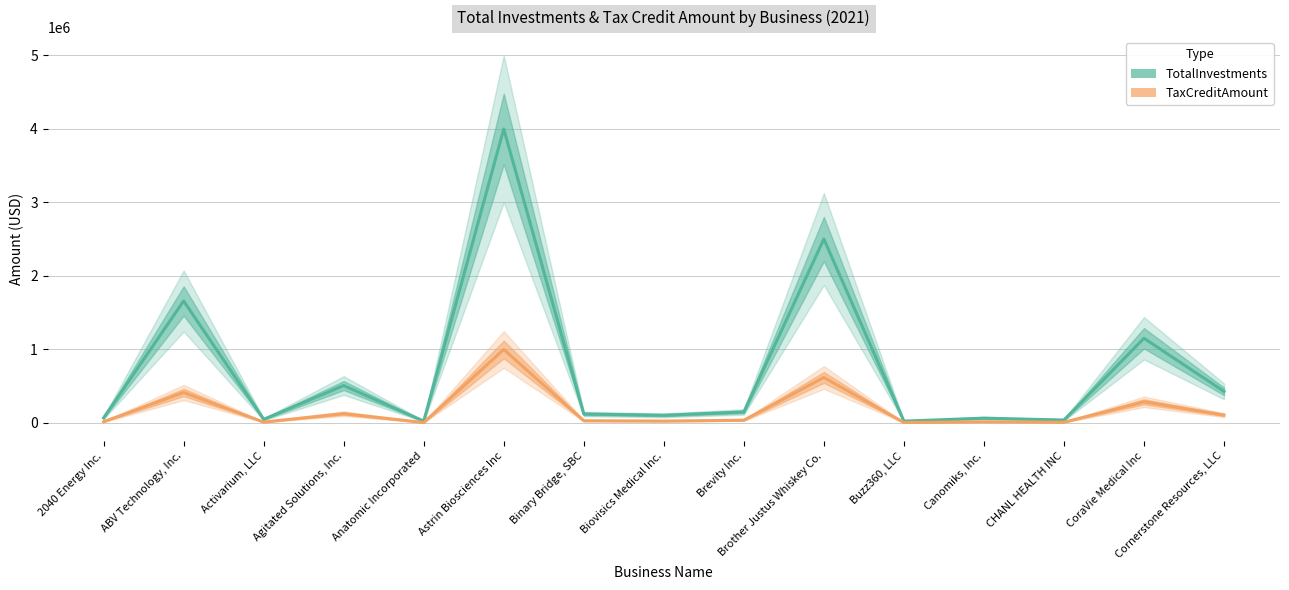

List the labels in order of TaxCreditAmount value, smallest first.

Anatomic Incorporated, Buzz360, LLC, CHANL HEALTH INC, Activarium, LLC, Canomiks, Inc., 2040 Energy Inc., Biovisics Medical Inc., Binary Bridge, SBC, Brevity Inc., Cornerstone Resources, LLC, Agitated Solutions, Inc., CoraVie Medical Inc, ABV Technology, Inc., Brother Justus Whiskey Co., Astrin Biosciences Inc